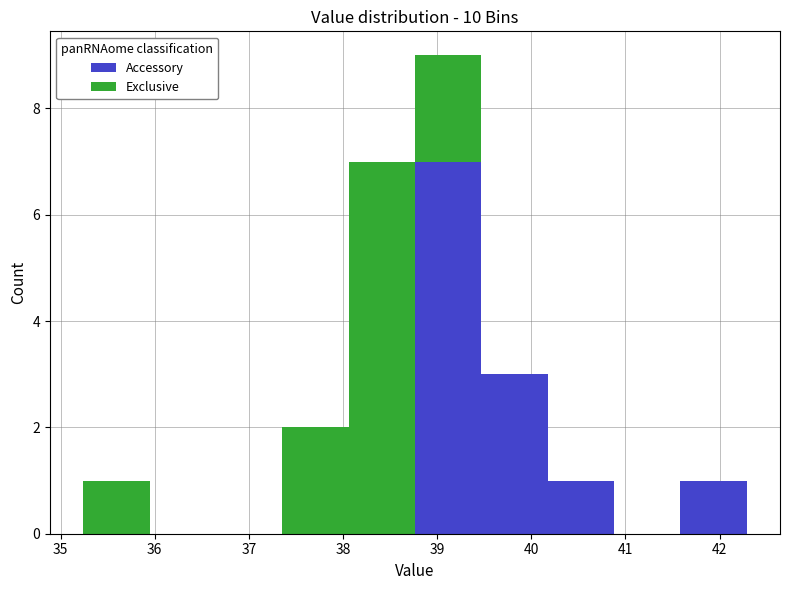

Which range on the x-axis has the tallest stacked bar (by total height)?

38.8 to 39.5